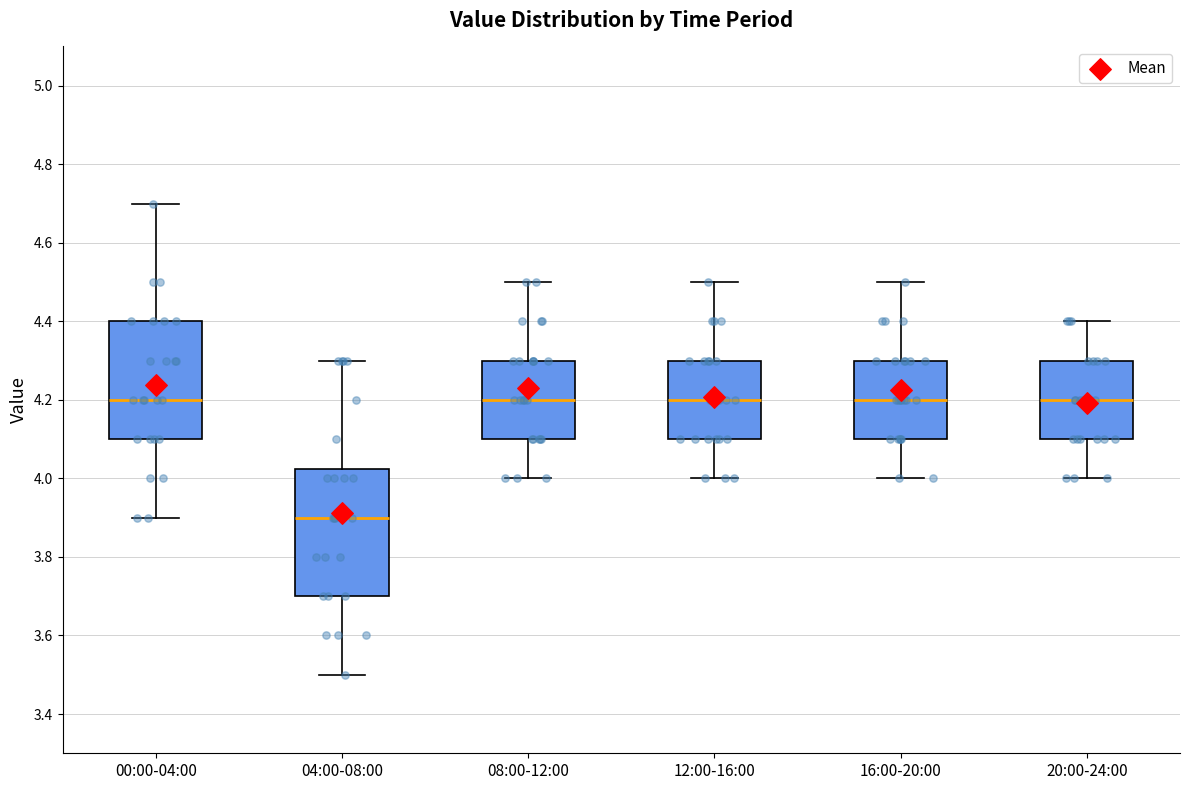

Which box has the lowest median line?

04:00-08:00